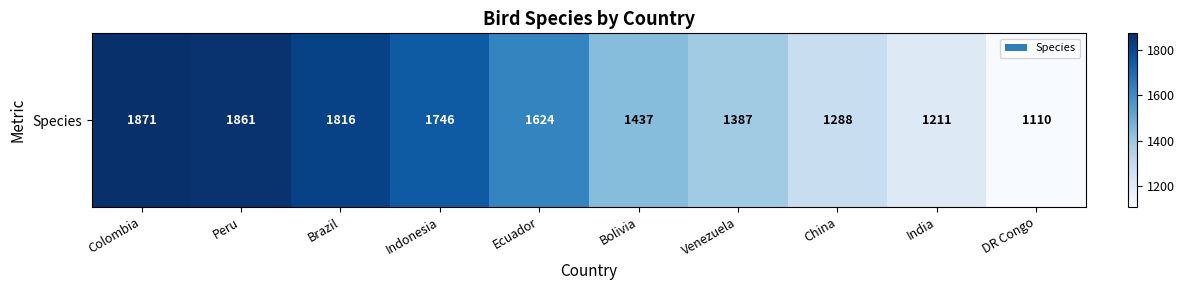

At which category does the chart reach its peak across all series?

Colombia